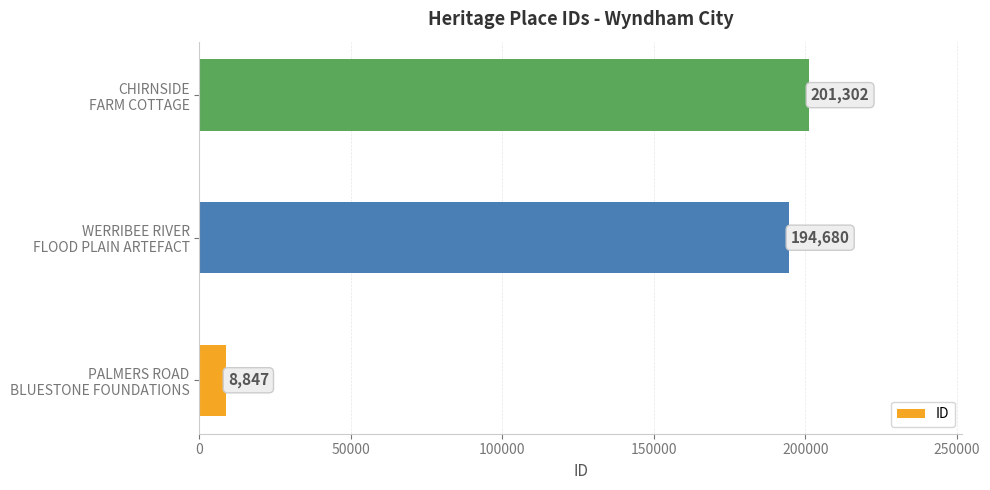

What is the sum of all values?

404829